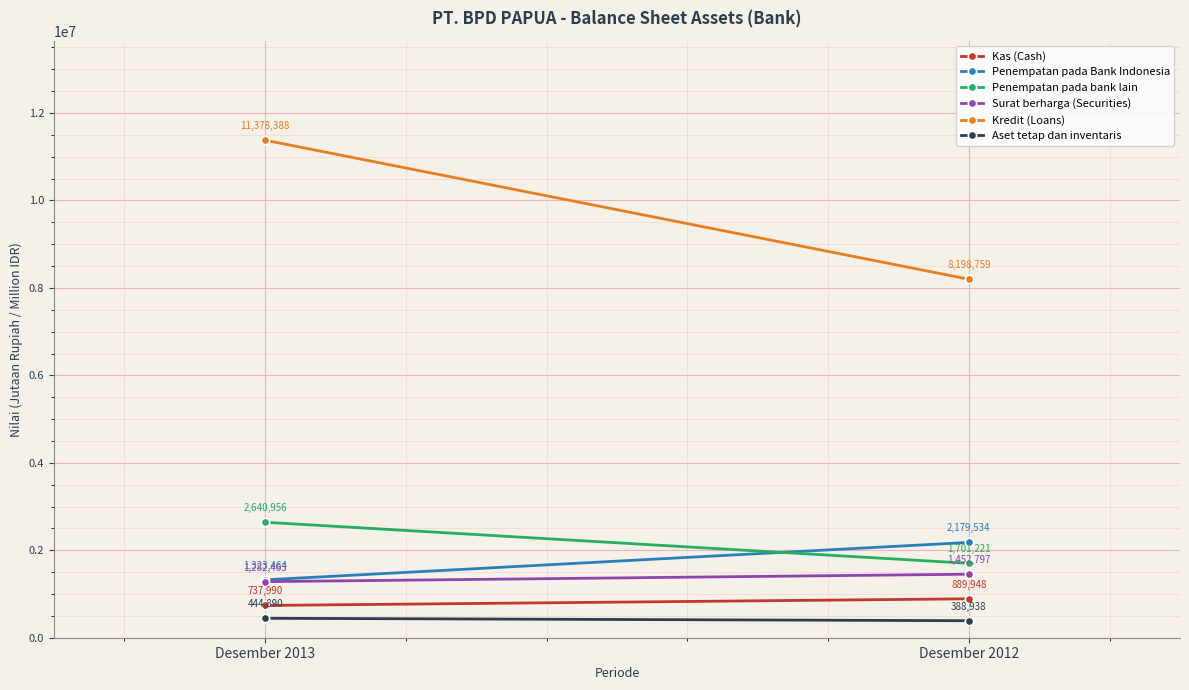

Rank the series at Desember 2013 from lowest to highest value.

Aset tetap dan inventaris, Kas (Cash), Surat berharga (Securities), Penempatan pada Bank Indonesia, Penempatan pada bank lain, Kredit (Loans)